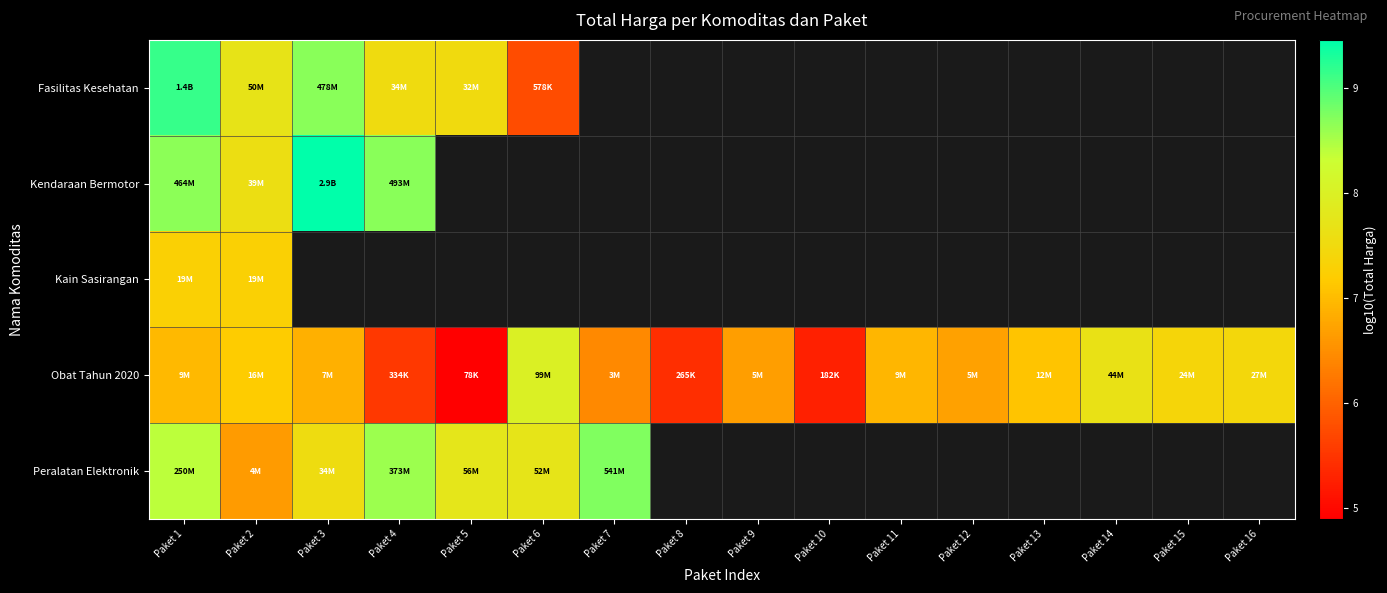

What is the difference between the second highest and minimum values in the Obat Tahun 2020 series?

2.7